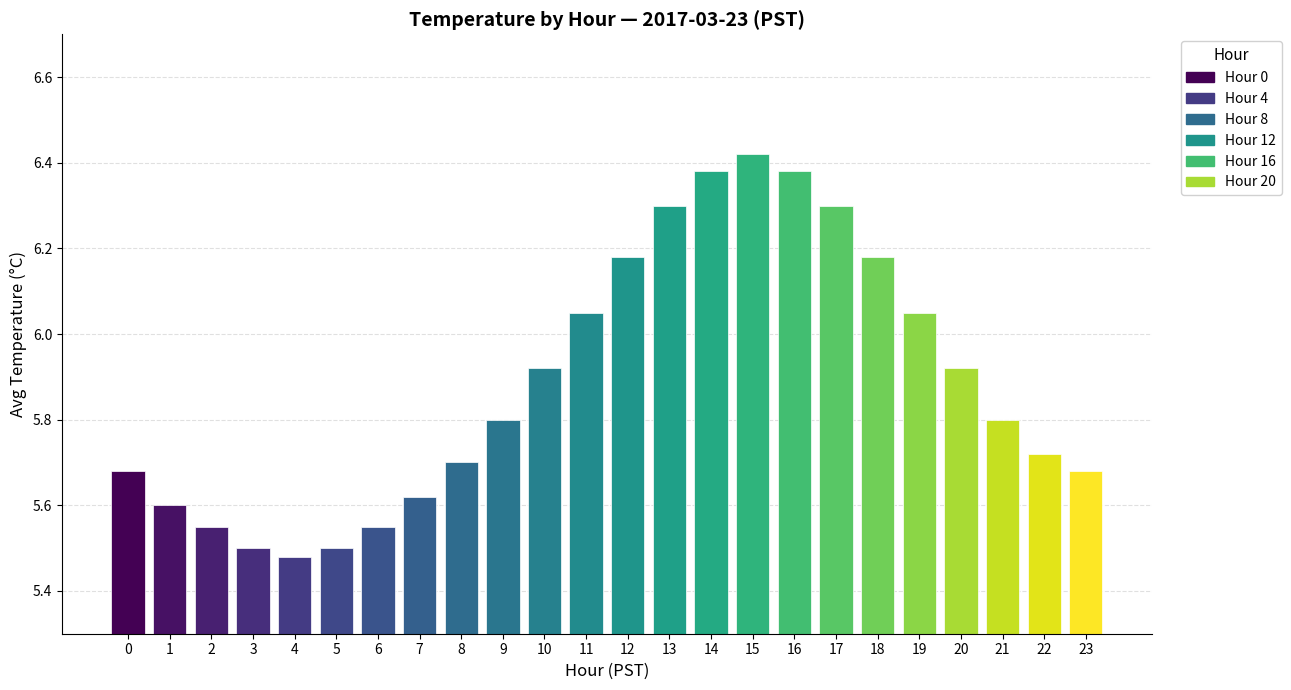

The value at 22 is 10.0. True or false?

False